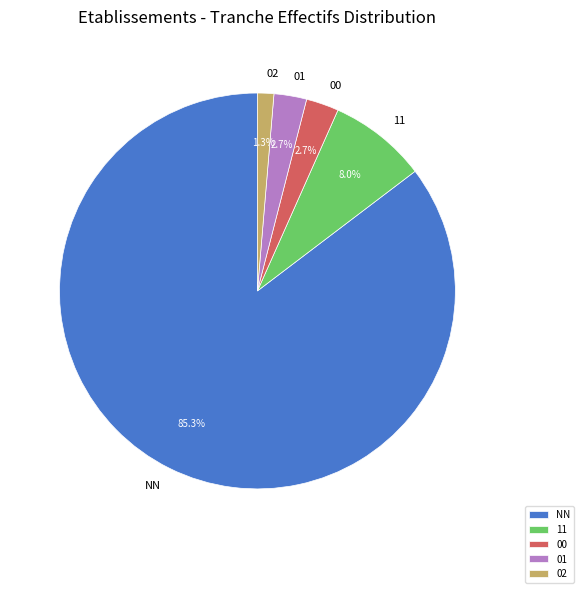

Combined, what portion of the pie is 11 and 00?

10.7%